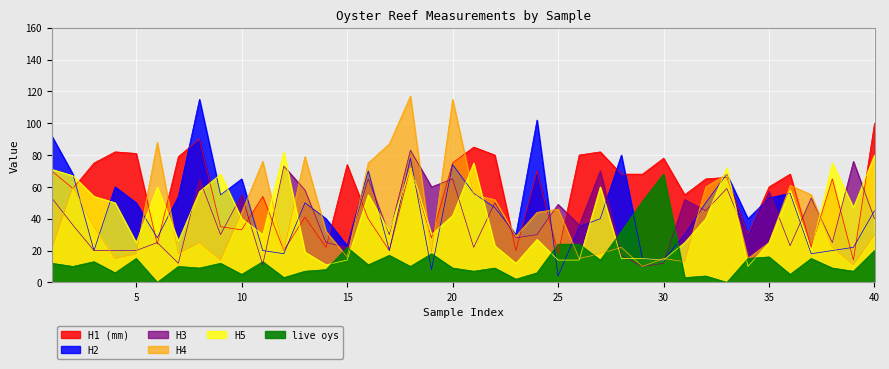

What is the spread (max minus min) of values at 27?

68